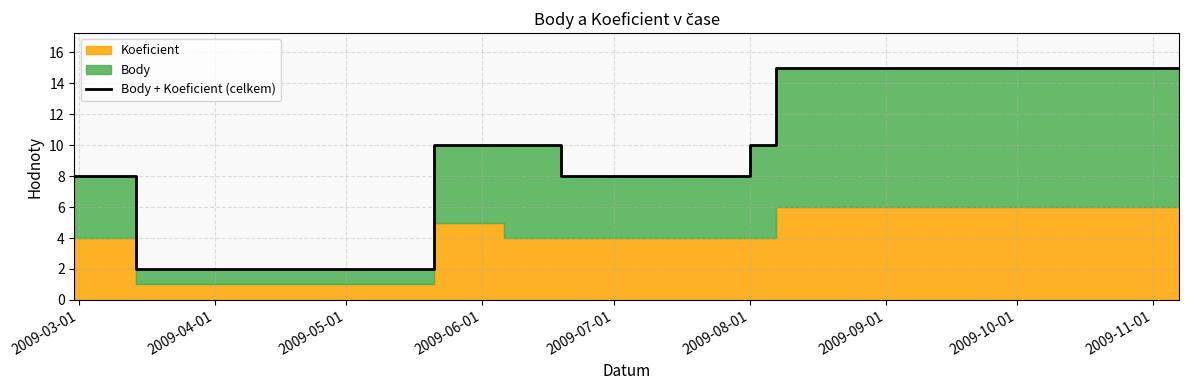

Count the values in the range 8 to 15.

7